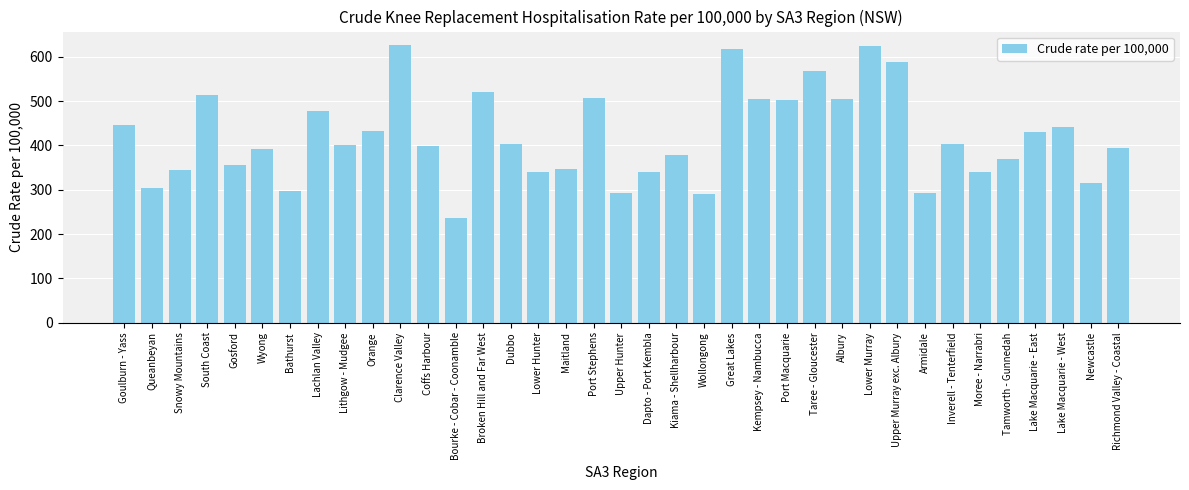

What is the sum of the values at Lower Murray and Armidale?

916